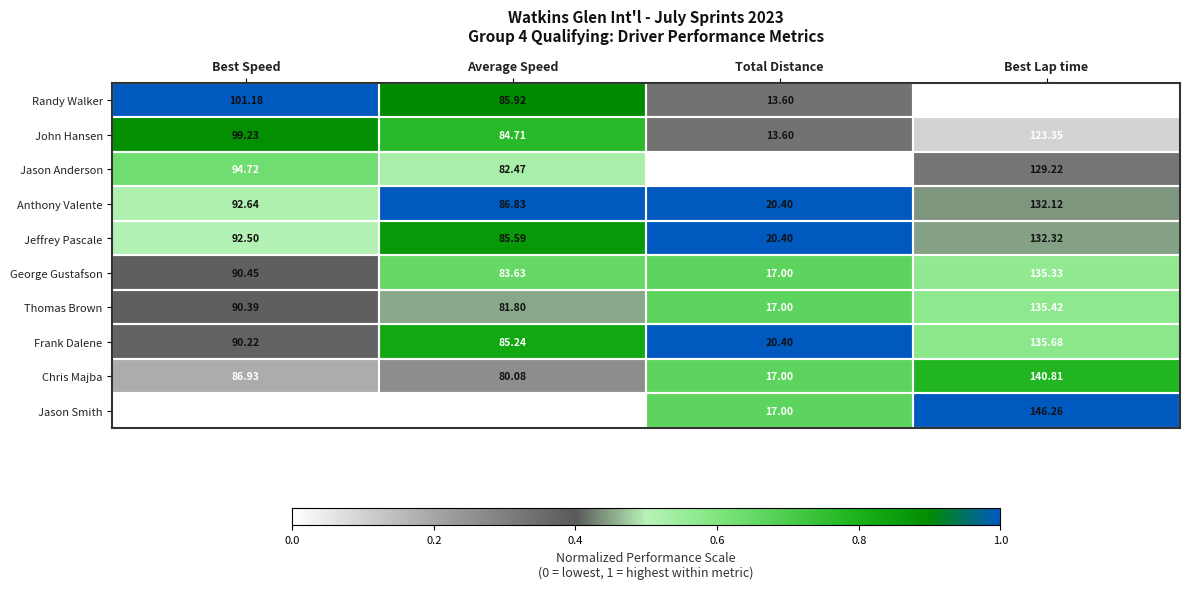

Which series has the largest range (max minus min)?

Jason Smith